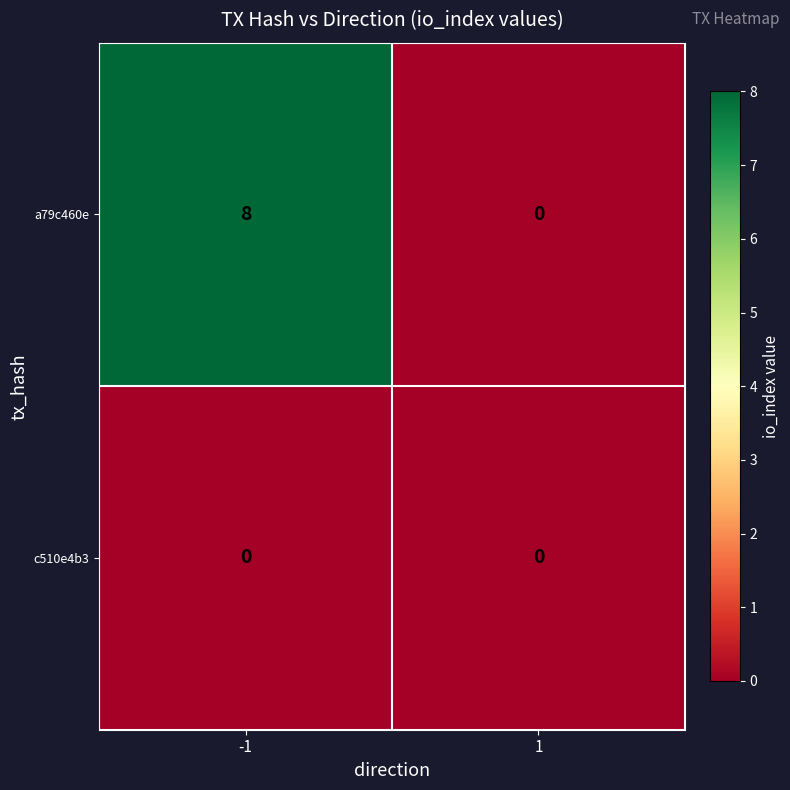

At how many categories does at least one series exceed 6?

1